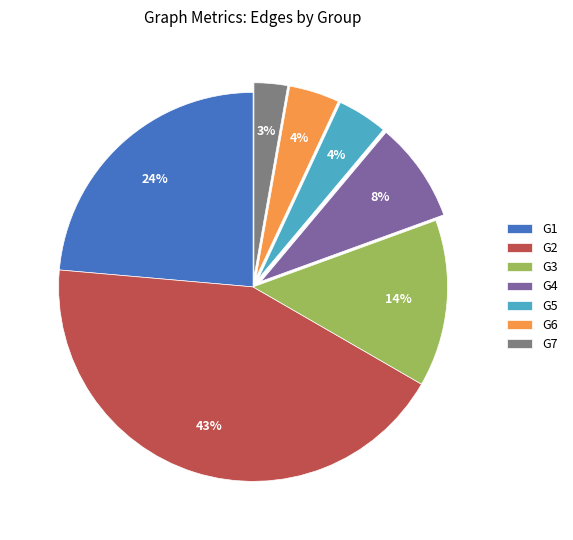

How many slices are in this pie chart?

7